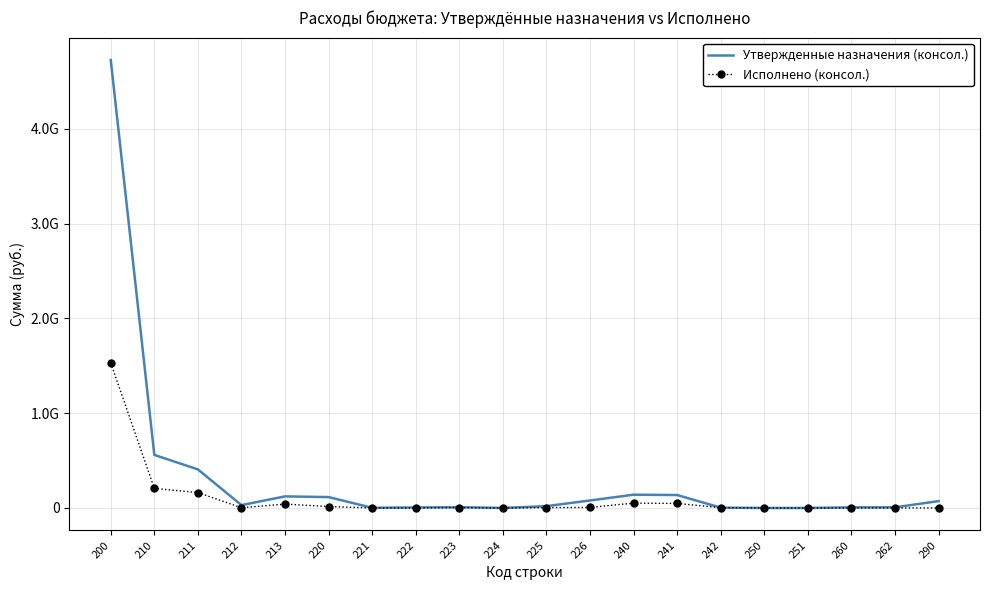

At how many categories does at least one series exceed 1101887297?

1